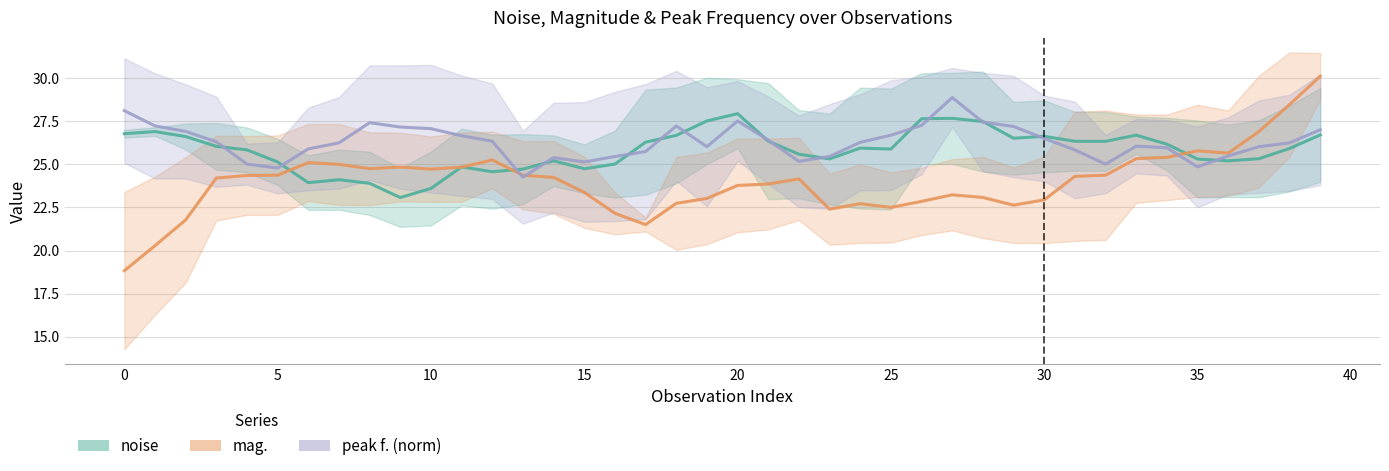

What is the label of the 29th point from the left?

28